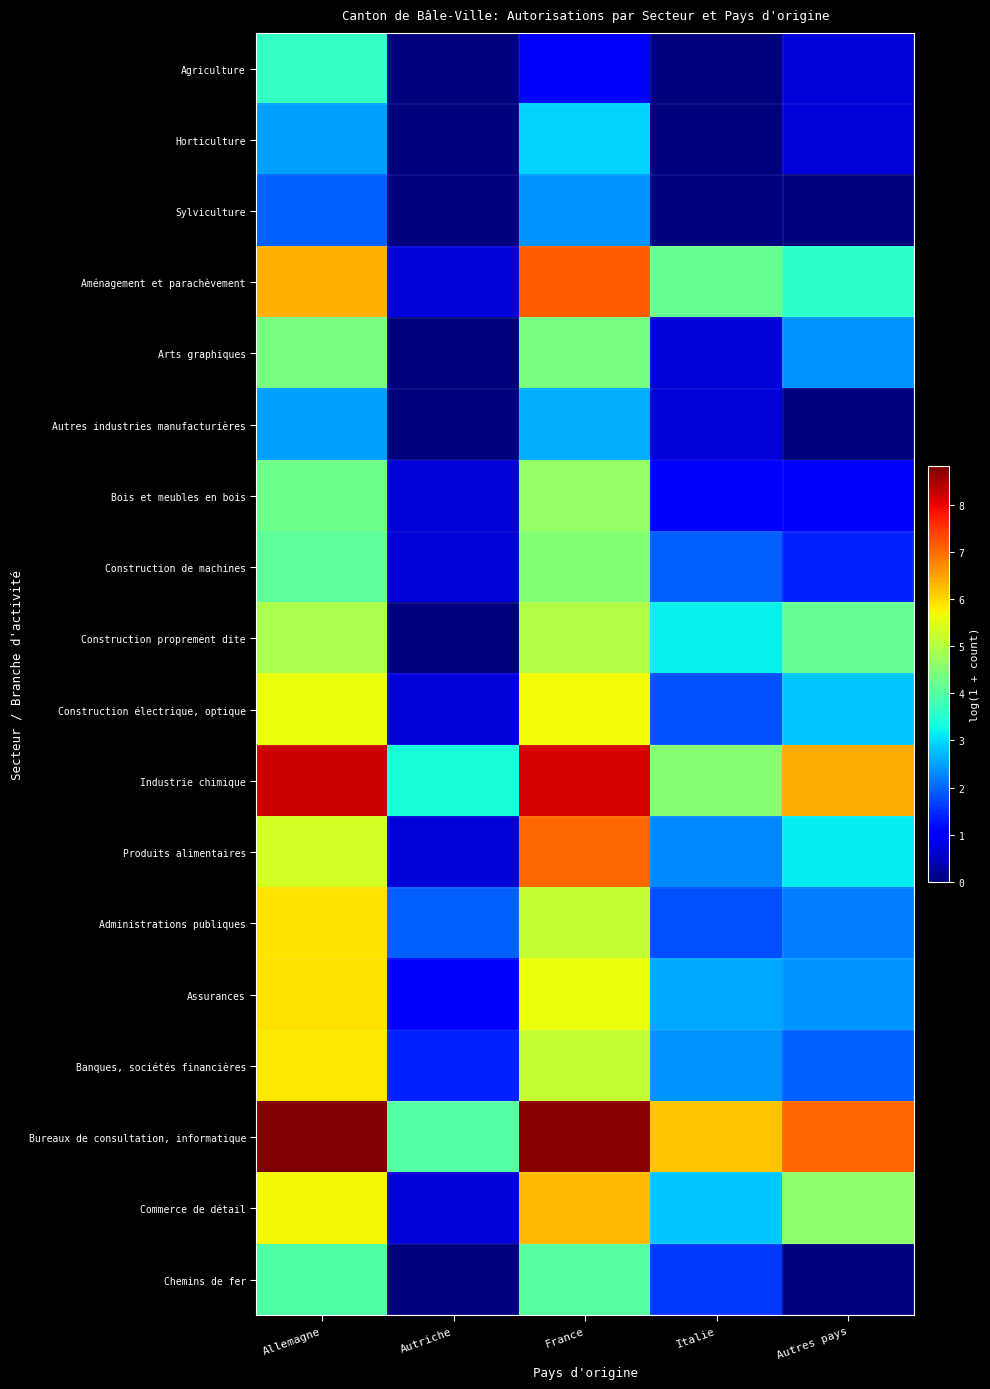

At which category does the chart reach its minimum across all series?

Autriche